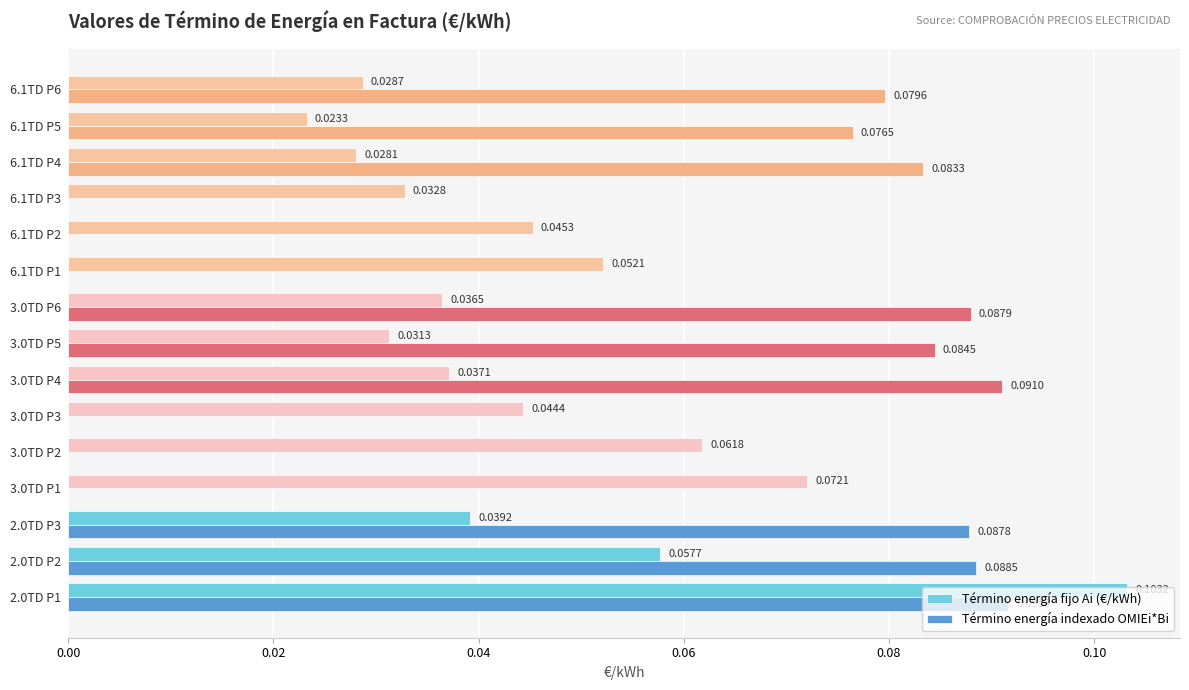

Which series changed the most between 3.0TD P4 and 6.1TD P6?

Término energía indexado OMIEi*Bi